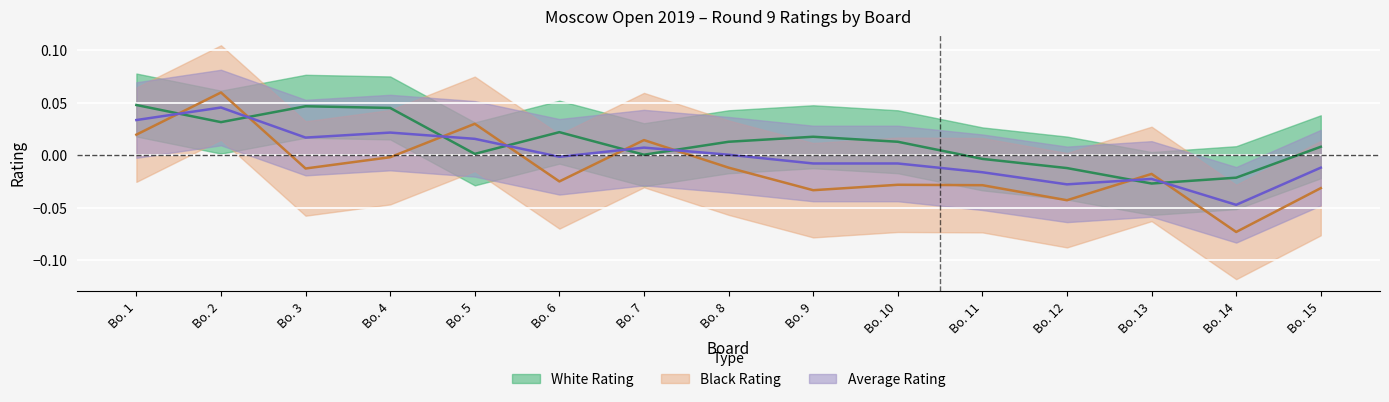

In White Rating, how many points are higher than both neighbors (excluding endpoints)?

3